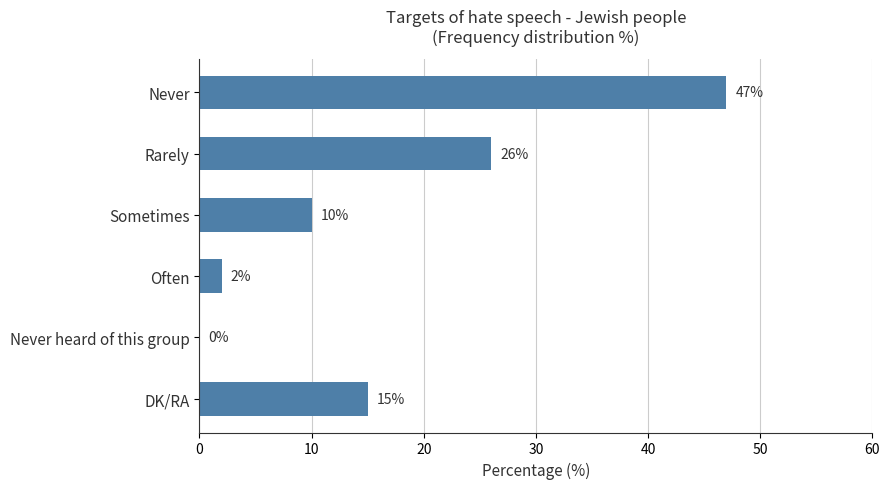

Which has a higher value, Sometimes or Often?

Sometimes